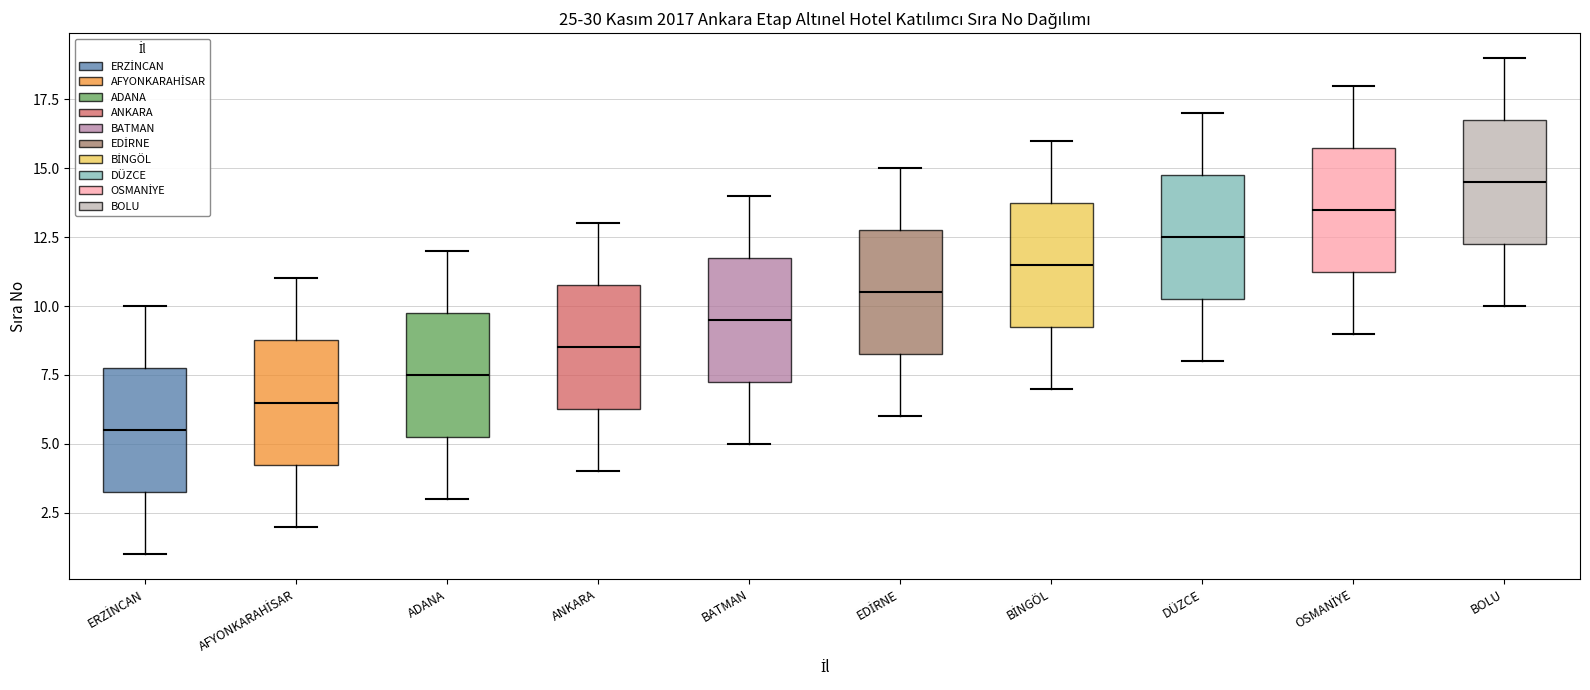

Where is the upper edge of the box for ADANA on the y-axis? The values are not printed on the chart, so give them approximately, as read against the axis.

10.0